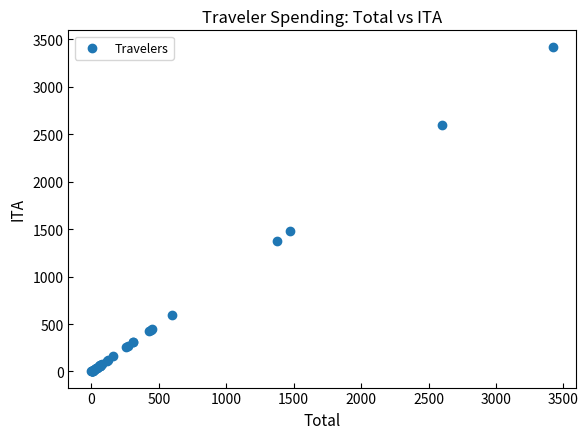

What Y value in the scatter plot is closest to 1712?

1476.3